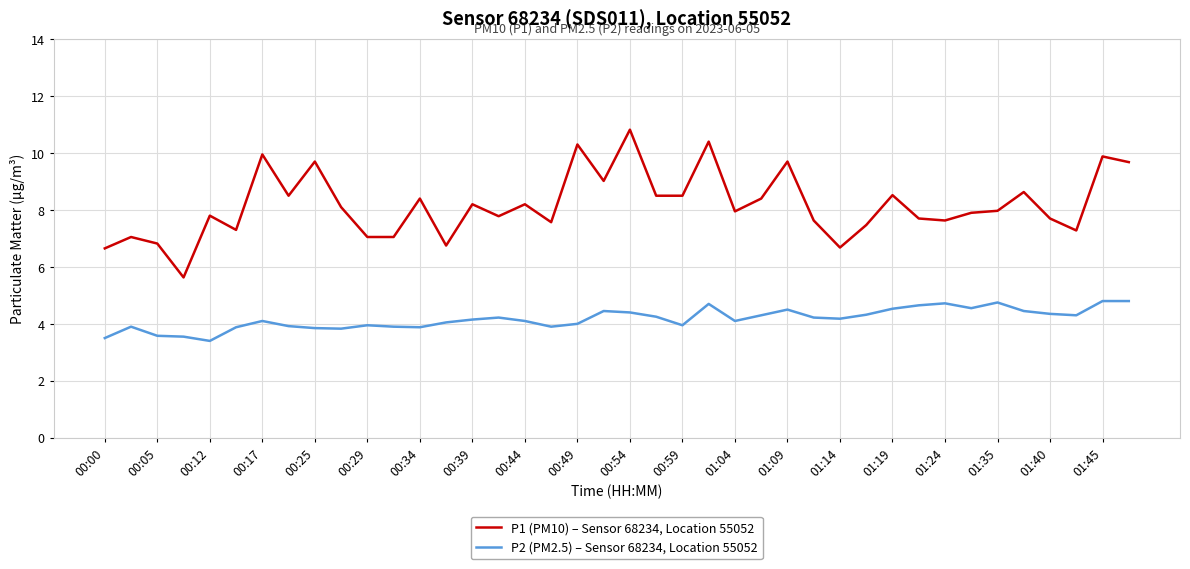

Which series has the largest total across all categories?

P1 (PM10) – Sensor 68234, Location 55052